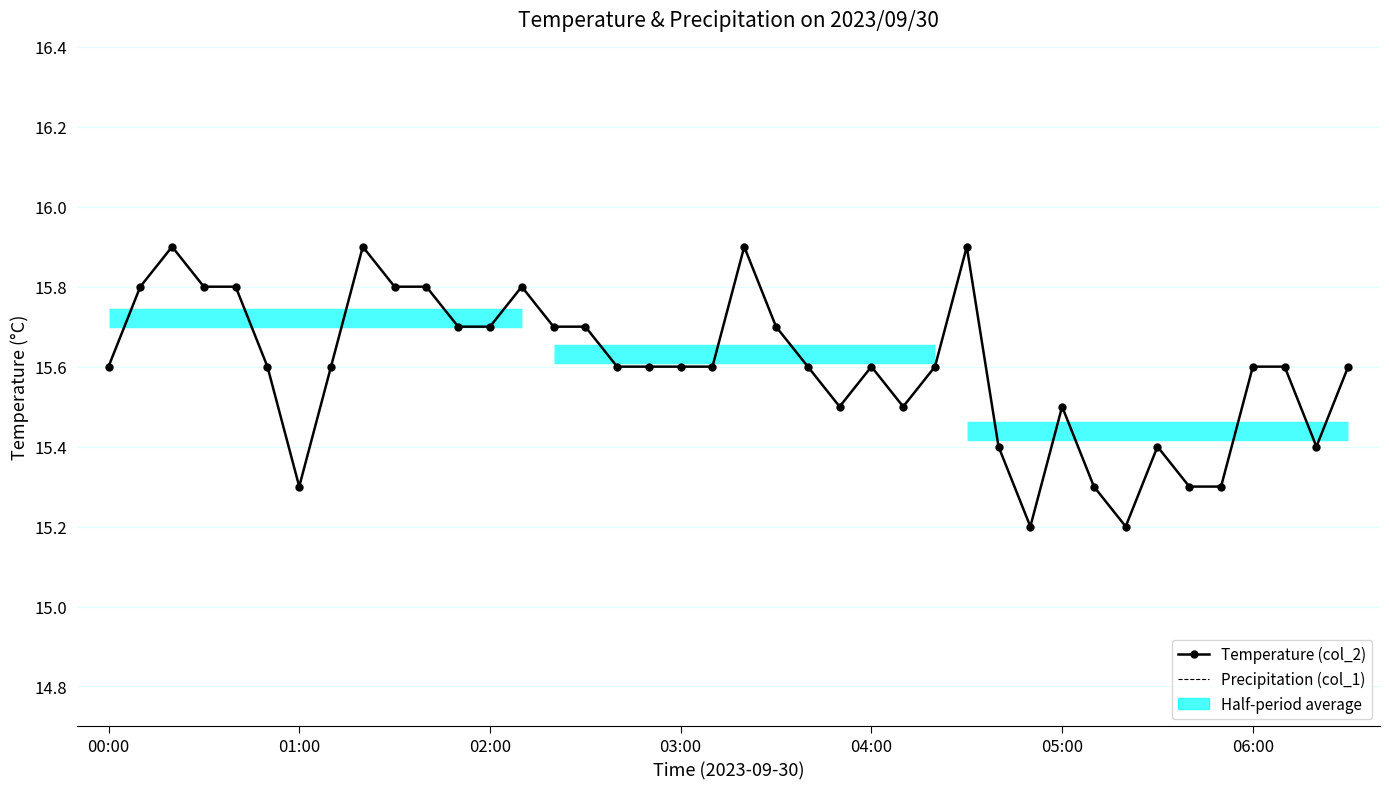

Where is the first local maximum for Precipitation (col_1)?

01:00